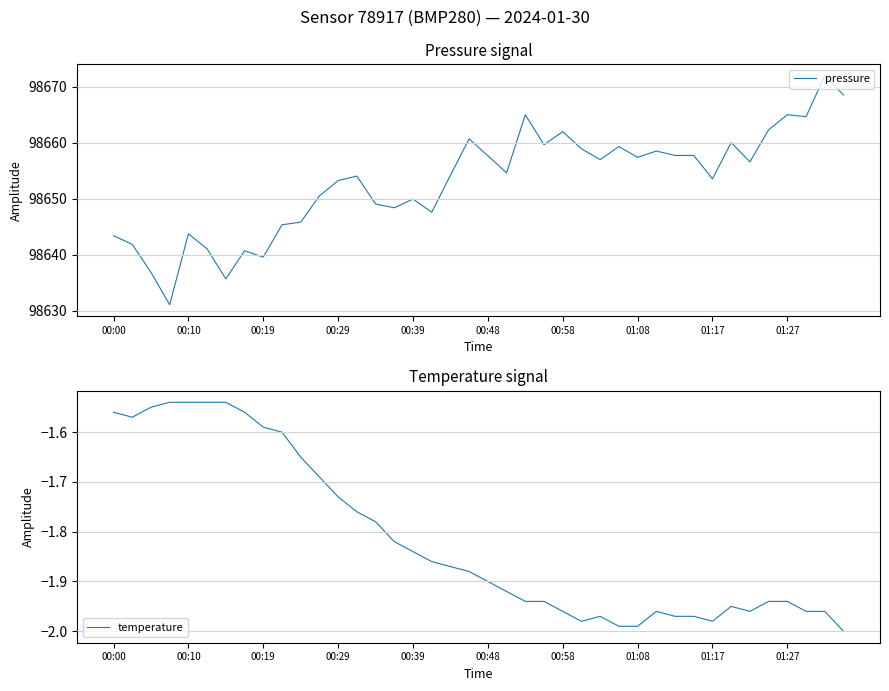

The pressure series shows 32490.4 at 14. True or false?

False